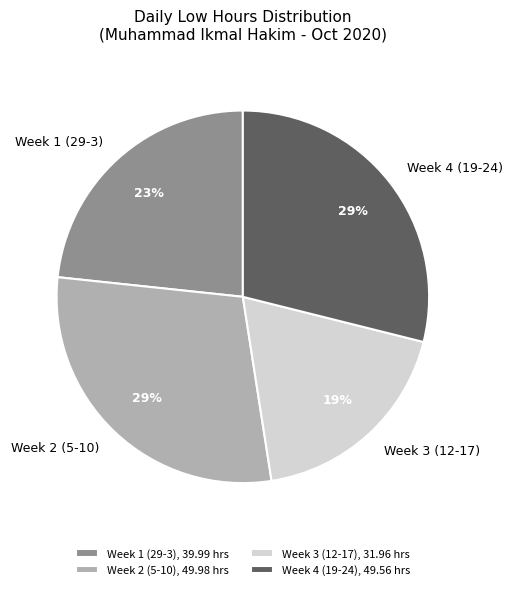

The Week 3 (12-17) slice represents 28% of the pie. True or false?

False